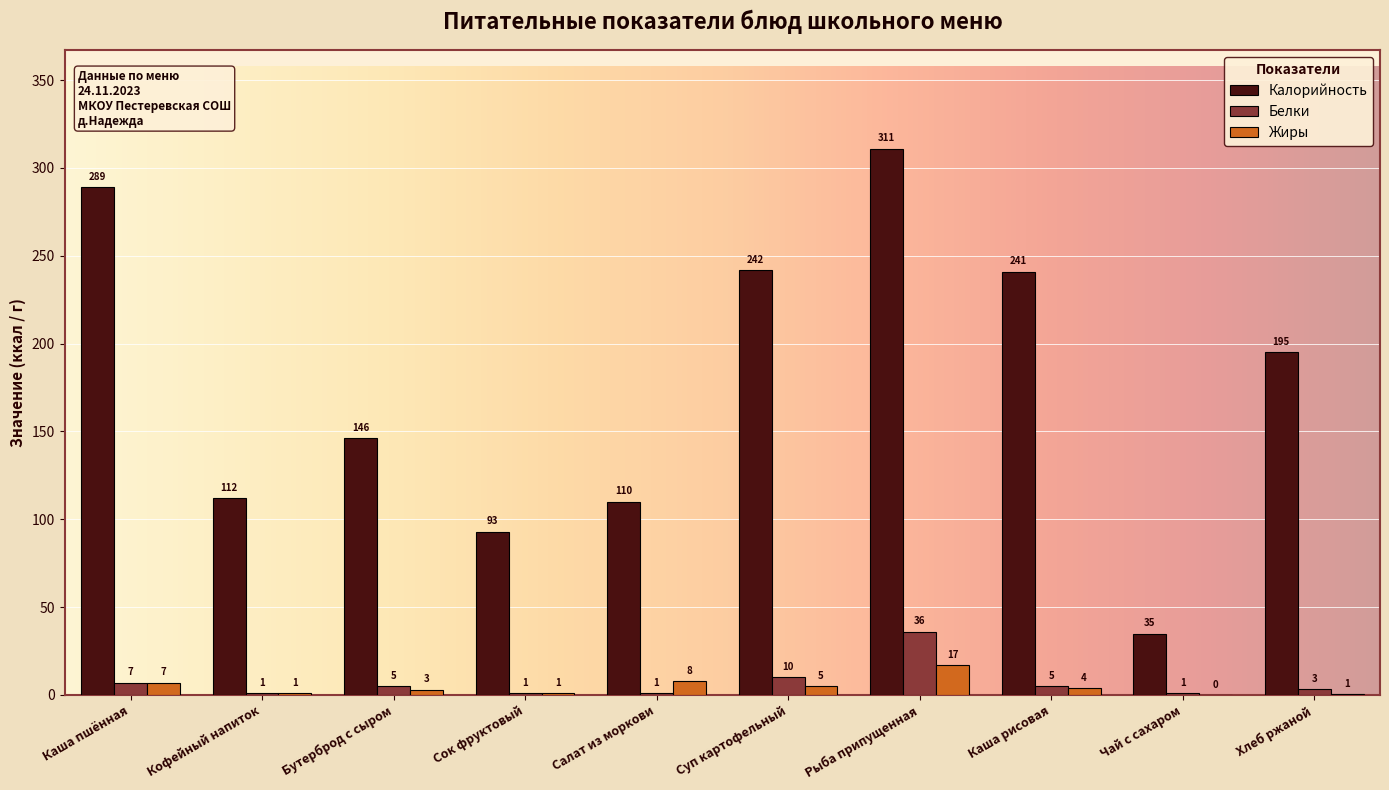

What is the sum of the Жиры values at Бутерброд с сыром and Каша рисовая?

7.0